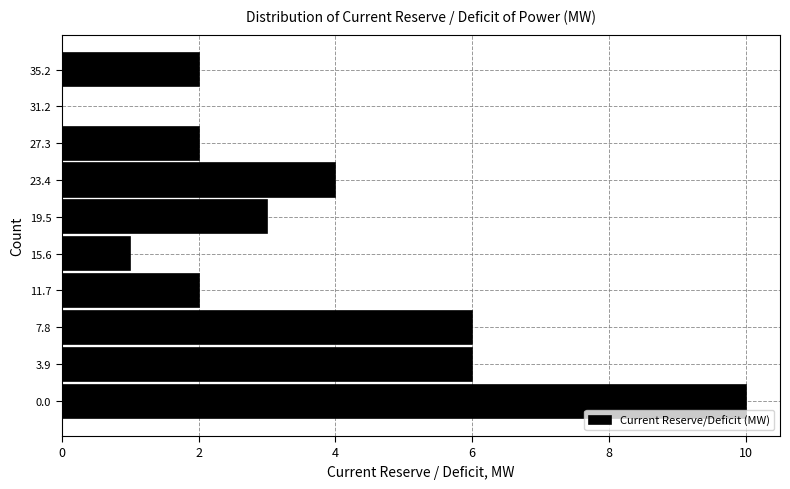

Reading bottom to top, transcribe all the data shown in this chart.

0.0=10	3.9=6	7.8=6	11.7=2	15.6=1	19.5=3	23.4=4	27.3=2	31.2=0	35.2=2